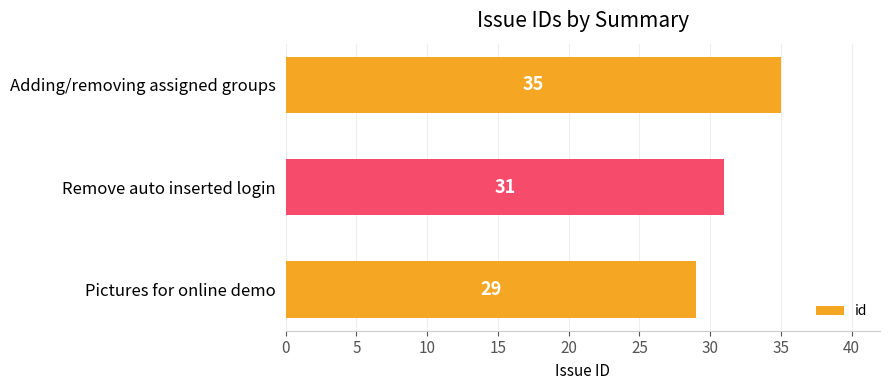

Which label corresponds to the largest value in the chart?

Adding/removing assigned groups